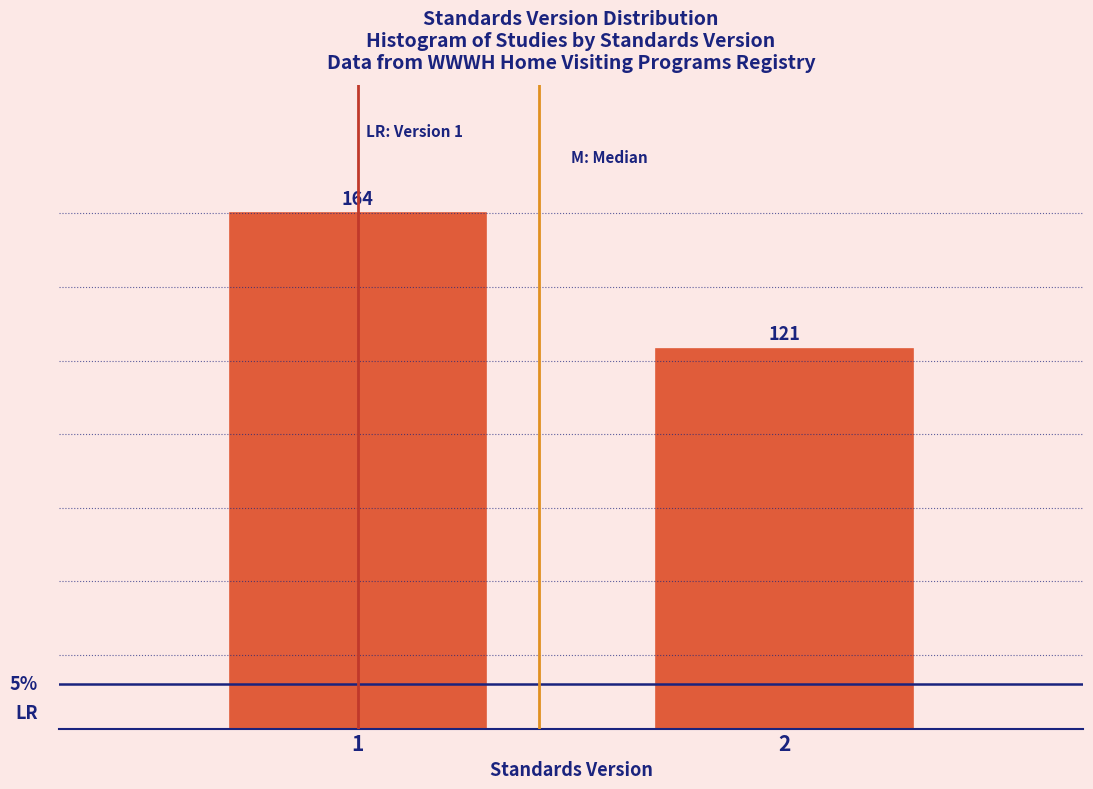

Reading left to right, transcribe all the data shown in this chart.

164	121